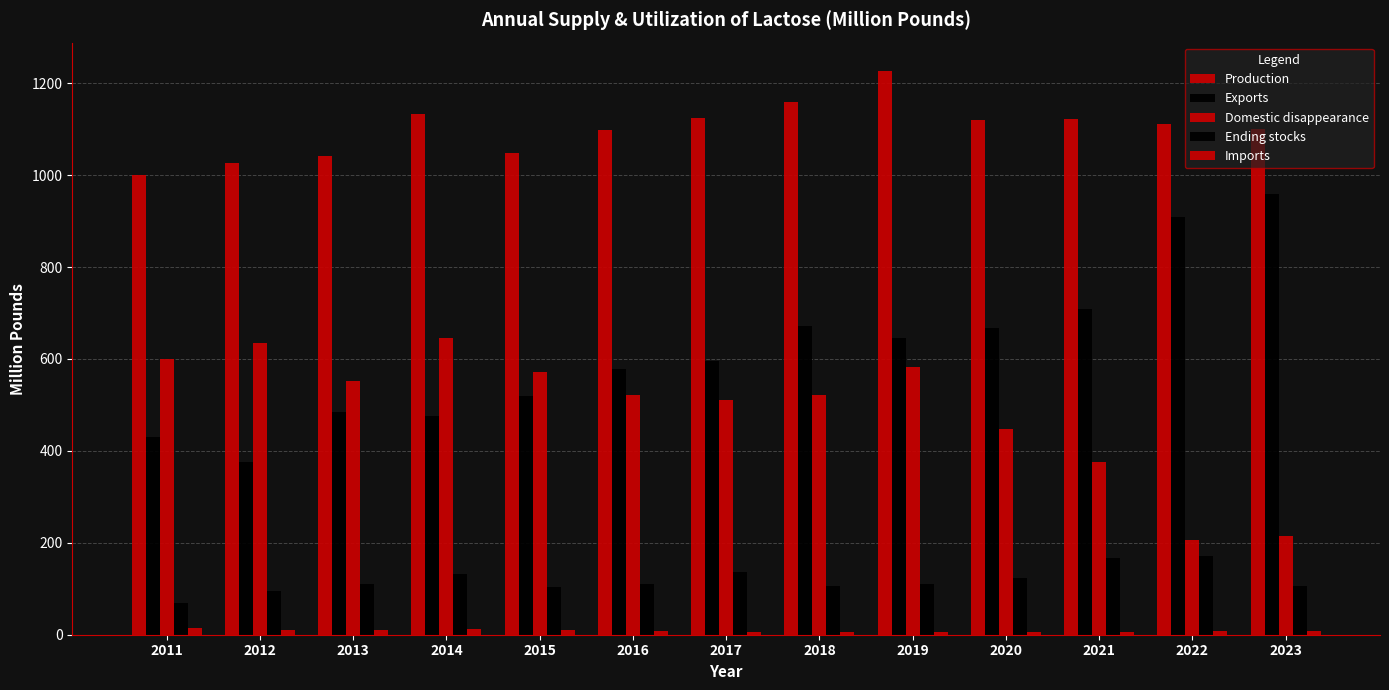

What is the value of the Imports bar at the 9th from the left?

7.0